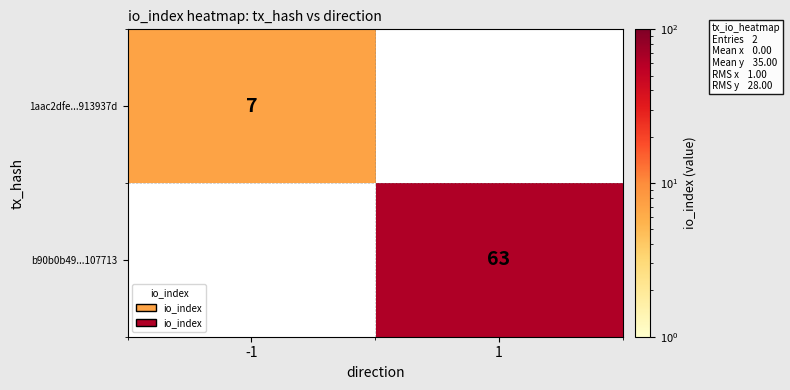

The value of b90b0b49...107713 at 1 is 63. True or false?

True